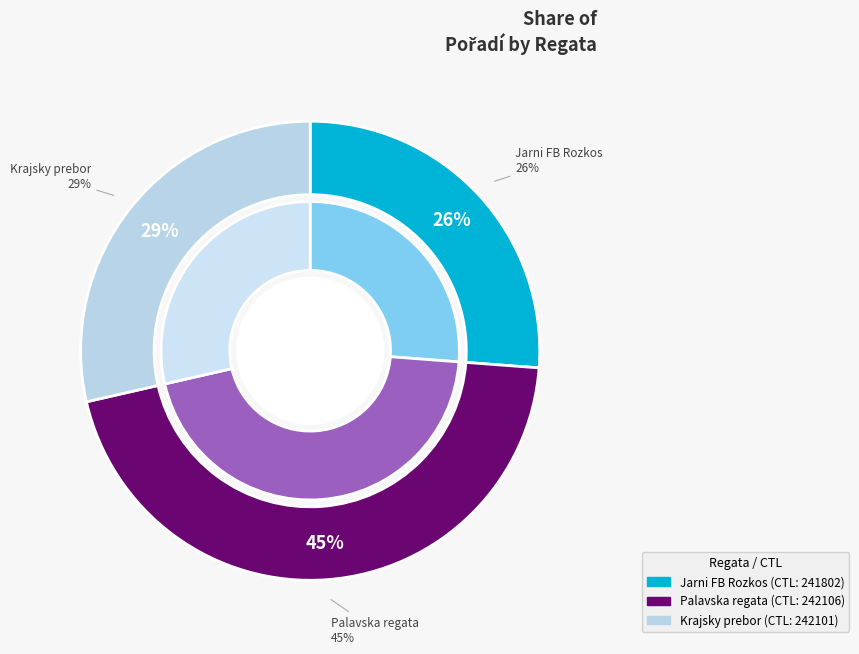

What is the smallest slice in the pie chart?

241802